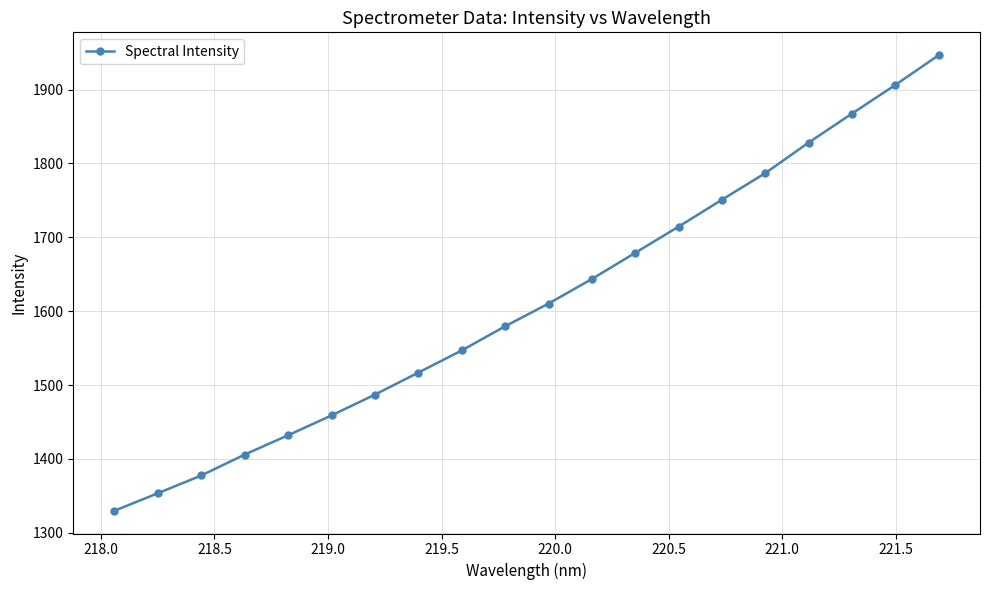

What is the value of the 18th point from the left?

1867.6